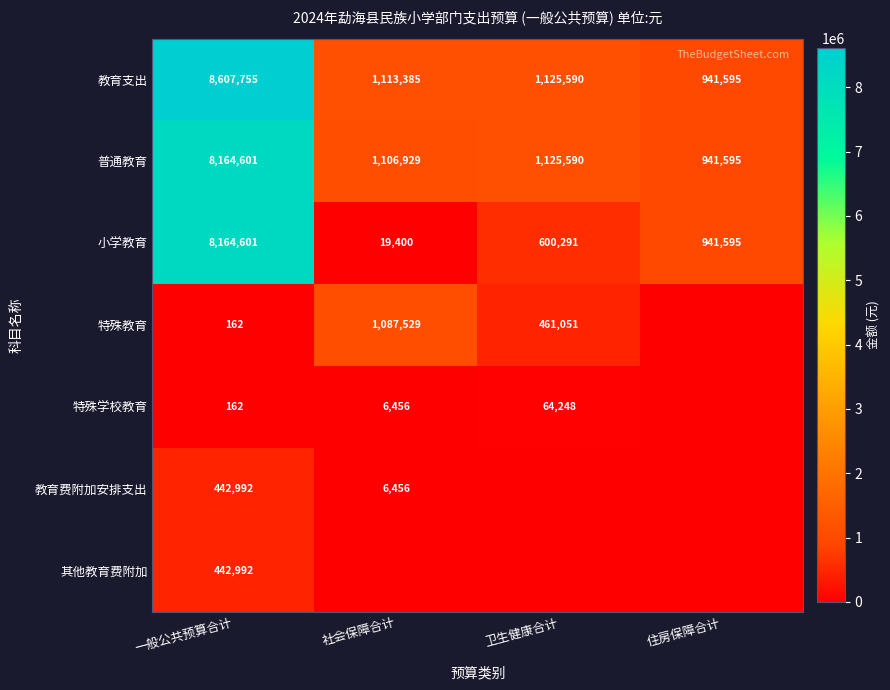

Which category has the highest value across all series?

一般公共预算合计